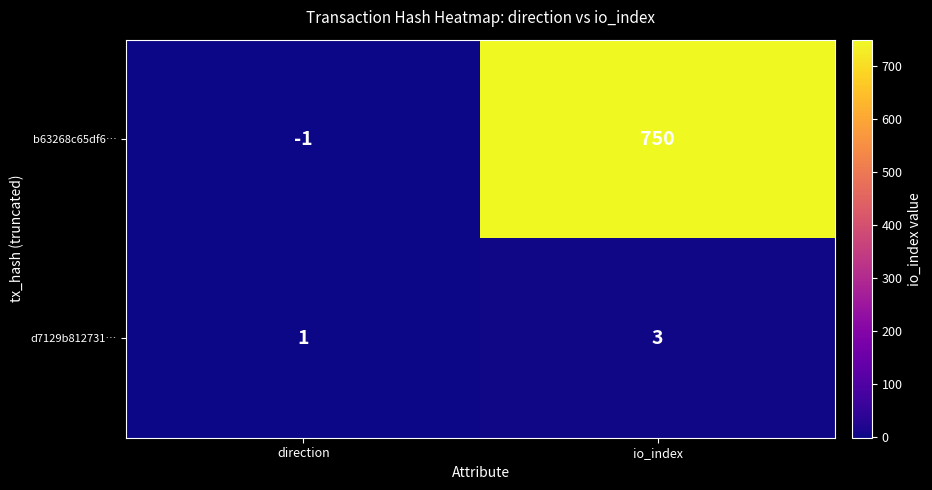

How many data points in d7129b812731… are less than 3?

1